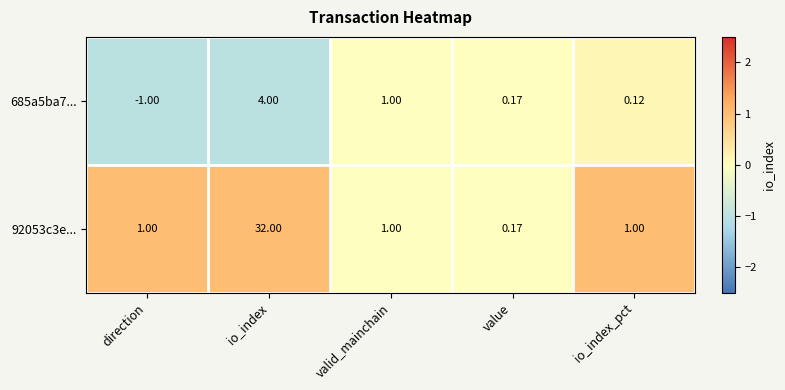

How many distinct data groups are displayed?

2